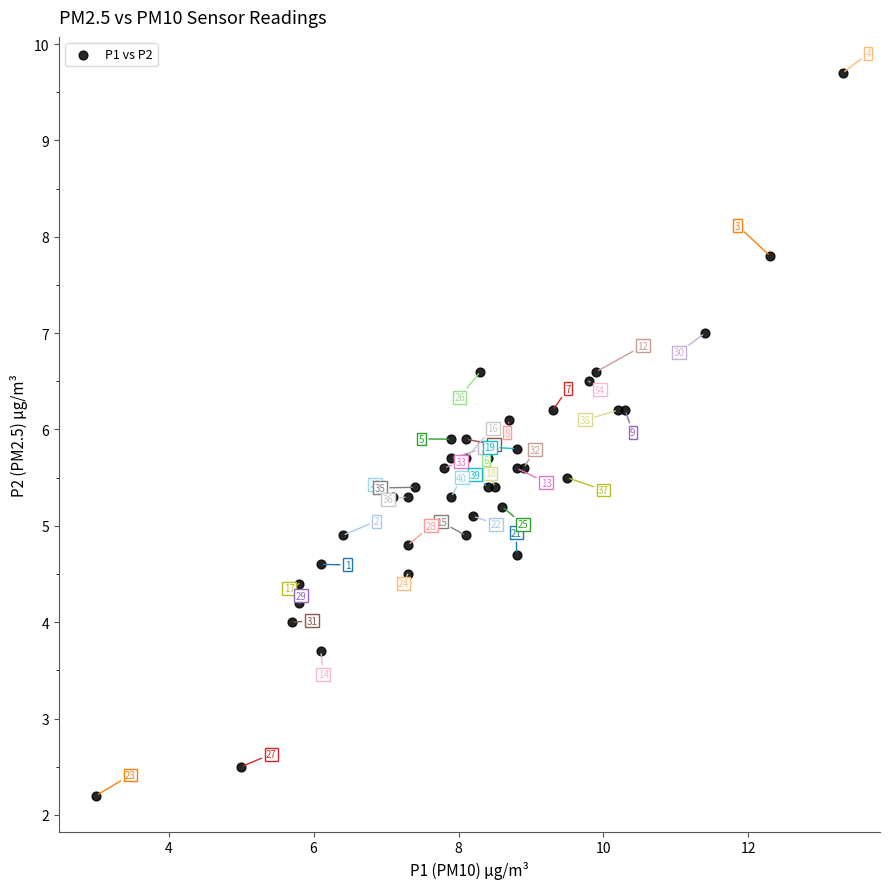

What Y value in the scatter plot is closest to 5?

4.9